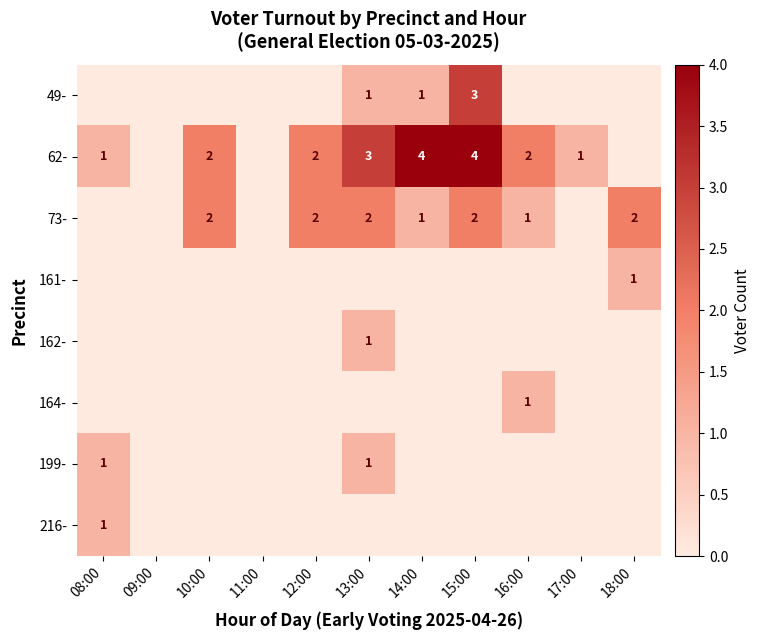

The value of 73- at 14:00 is 2. True or false?

False